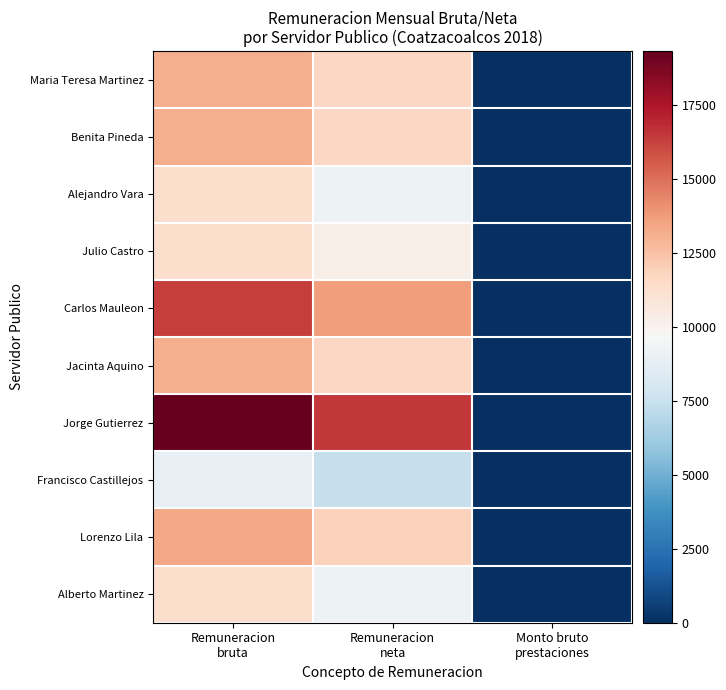

At how many categories does at least one series exceed 5561?

2